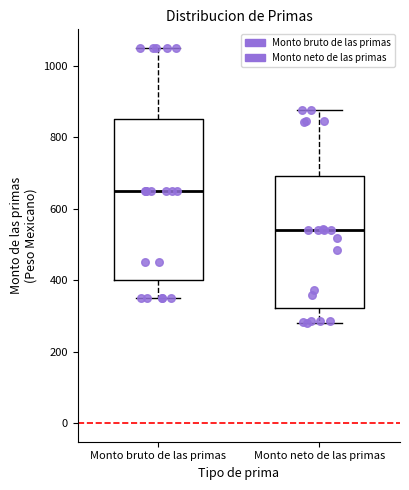

Reading left to right, transcribe this box plot: for each box, give where its median line is, the range the box spans, and where its two whiskers end, as read against the y-axis. The values are not printed on the chart, so give them approximately, as read against the axis.

Monto bruto de las primas: median 660, box 400 to 860, whiskers 360 to 1060
Monto neto de las primas: median 540, box 320 to 700, whiskers 280 to 880